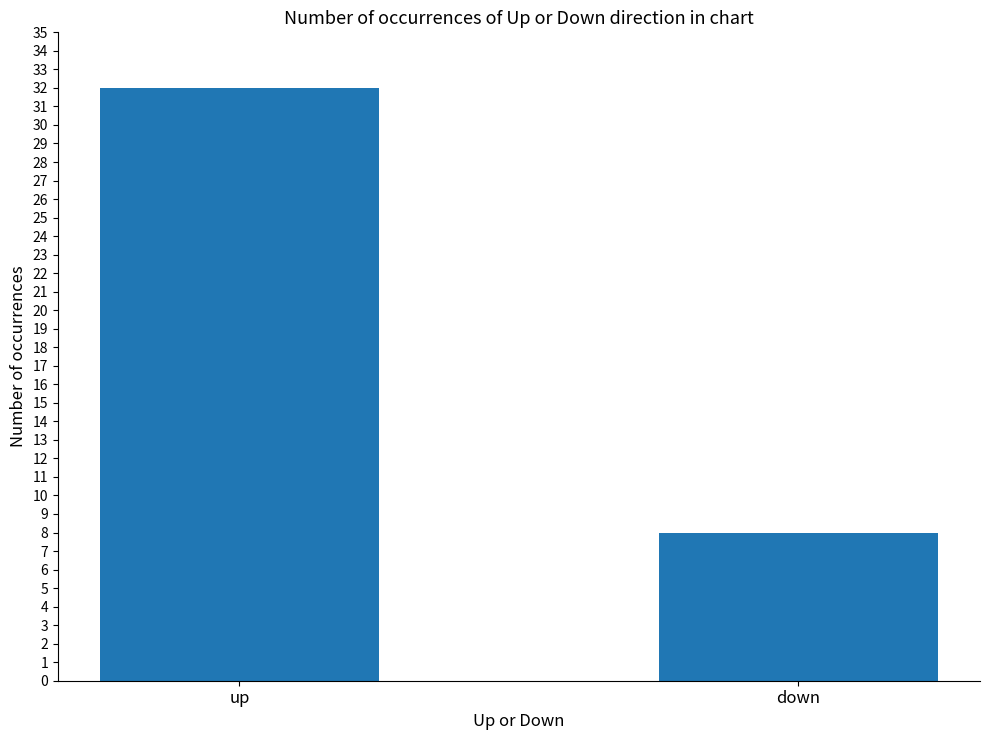

Which has a higher value, down or up?

up